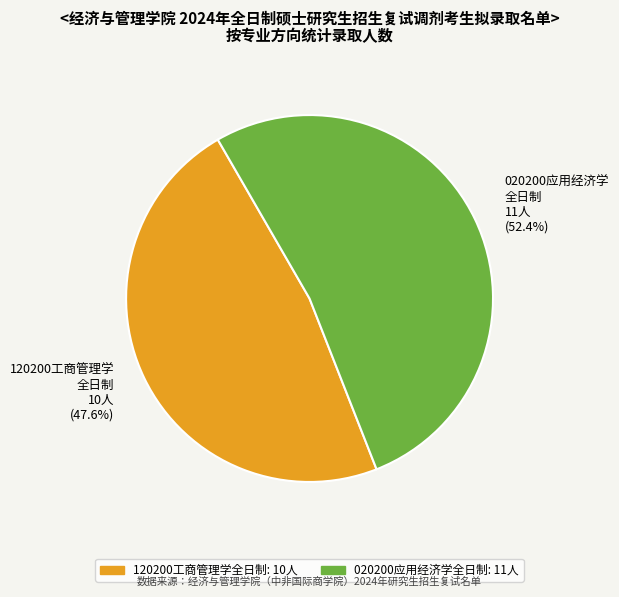

Which has a higher value, 120200工商管理学全日制 or 020200应用经济学全日制?

020200应用经济学全日制